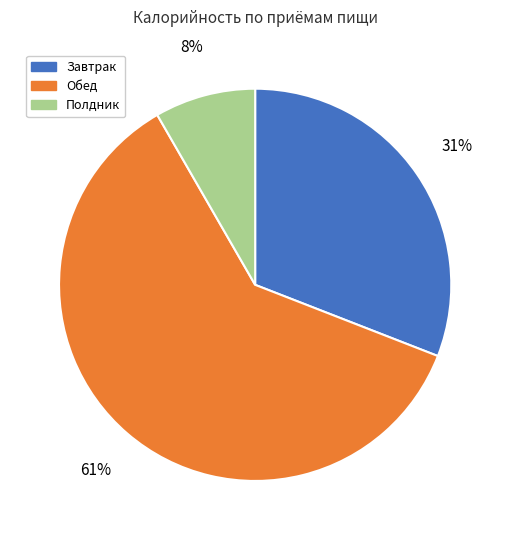

To the nearest percent, what is the average slice percentage?

33%